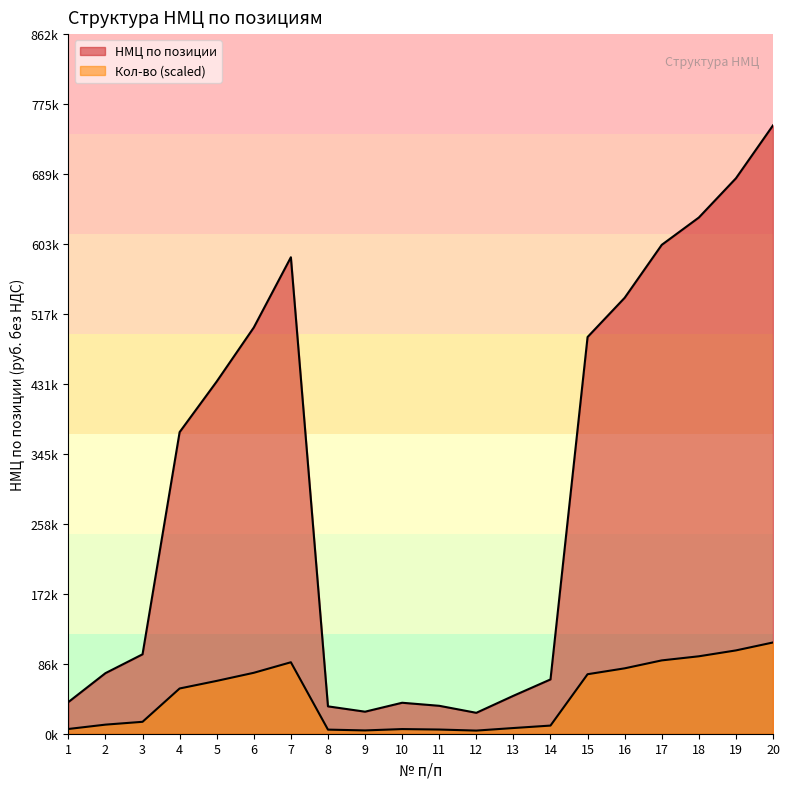

What is the difference between the maximum and minimum values?

723494